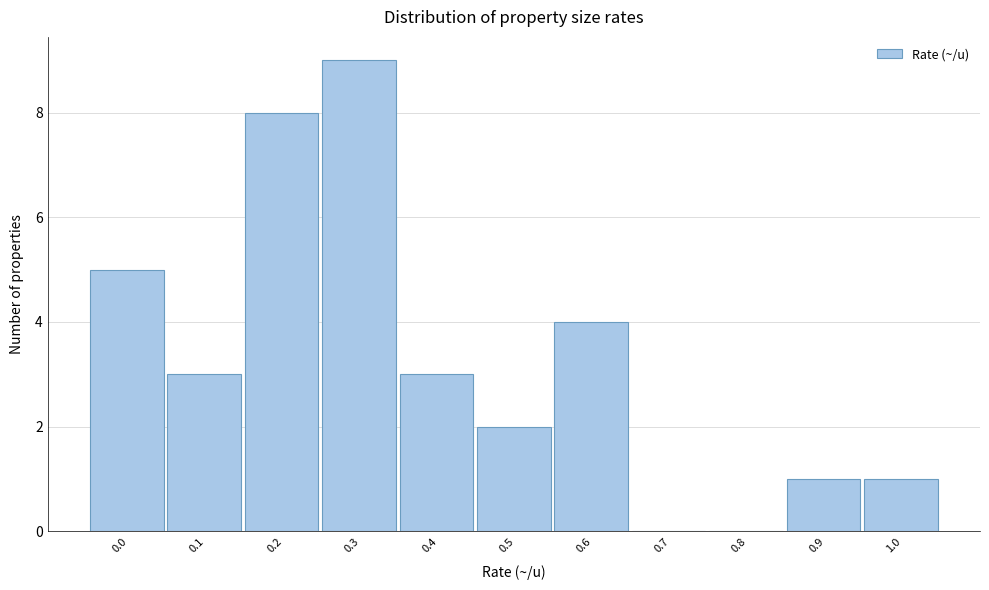

Reading left to right, transcribe all the data shown in this chart.

0.0=5	0.1=3	0.2=8	0.3=9	0.4=3	0.5=2	0.6=4	0.7=0	0.8=0	0.9=1	1.0=1